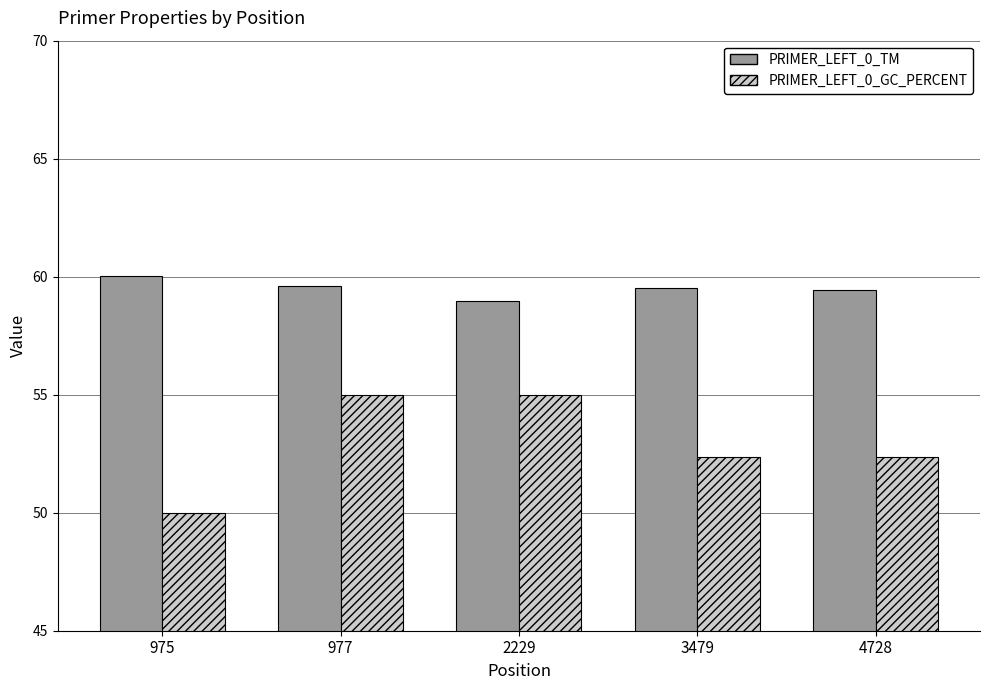

Which series has the largest total across all categories?

PRIMER_LEFT_0_TM